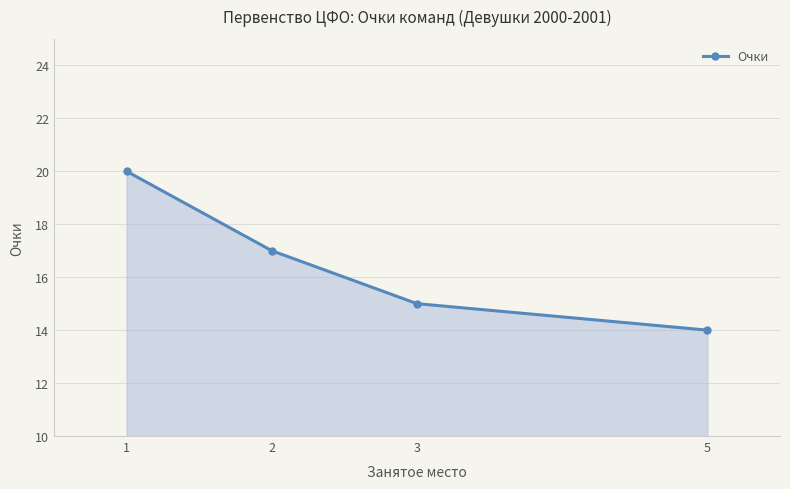

List the labels in order of value, largest first.

1, 2, 3, 5